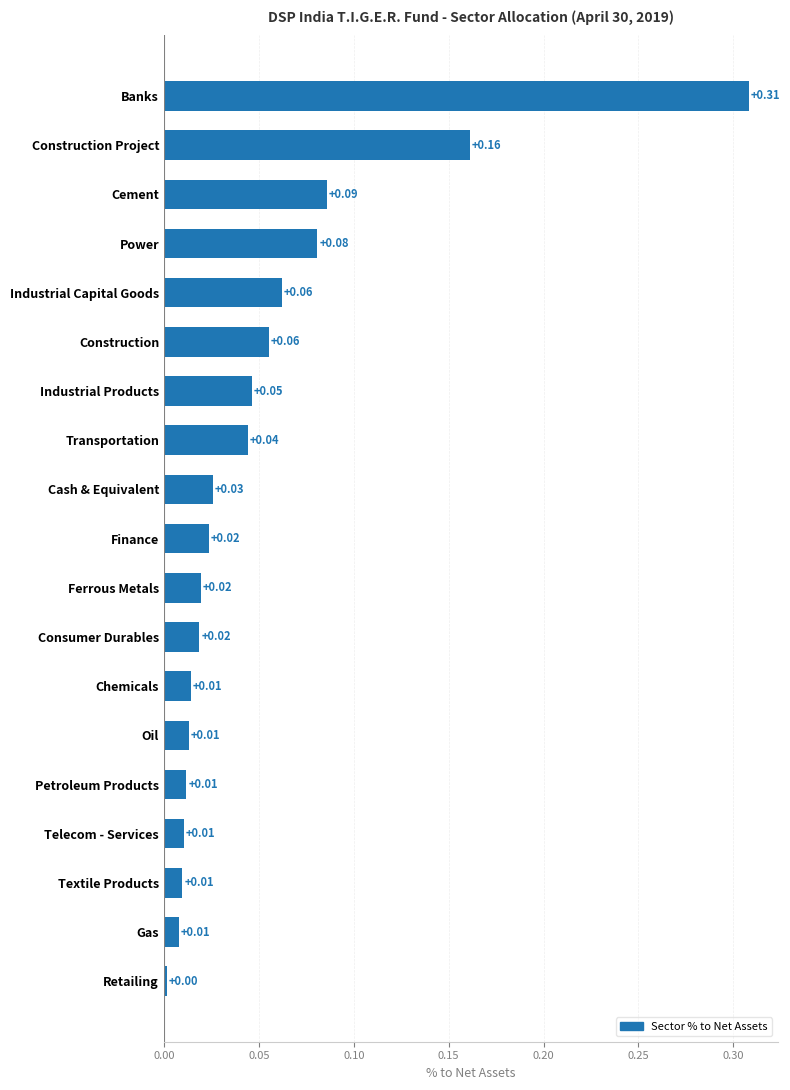

Which has a higher value, Finance or Construction?

Construction